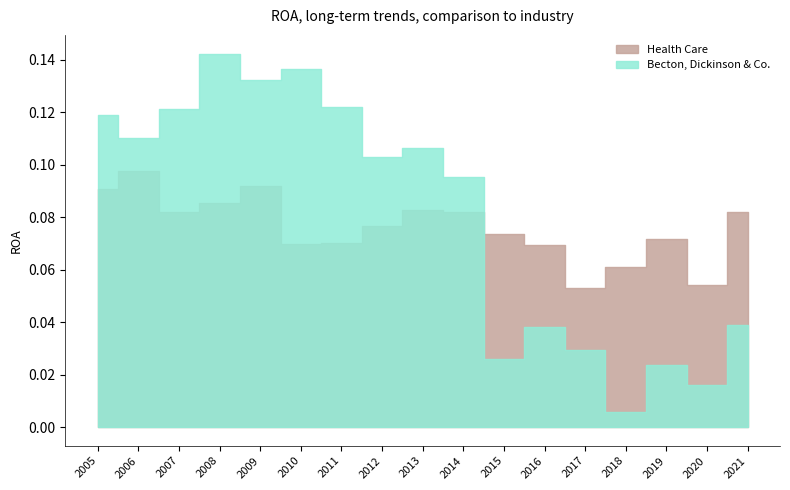

Is it true that Becton, Dickinson & Co. equals 0.1 at 2021?

False